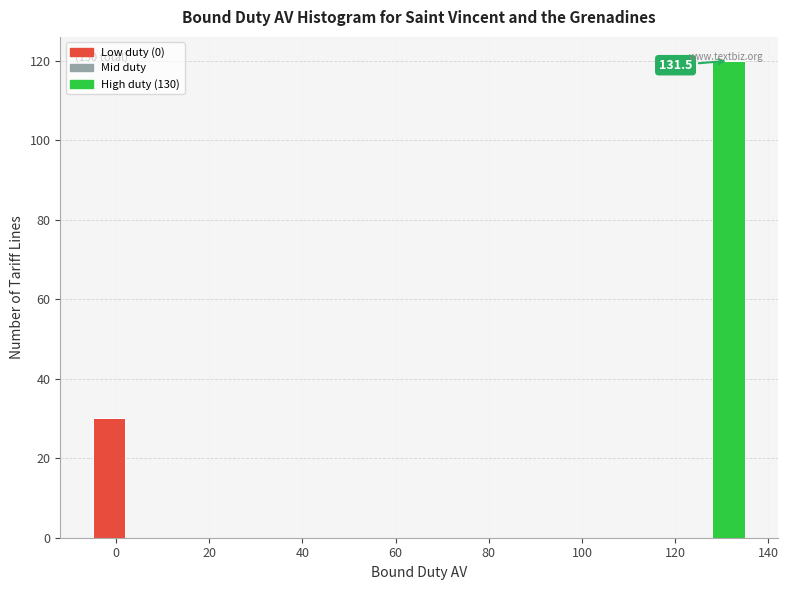

Around what value on the x-axis is the tallest bar? Give the approximate position of its centre, as read against the axis.

132